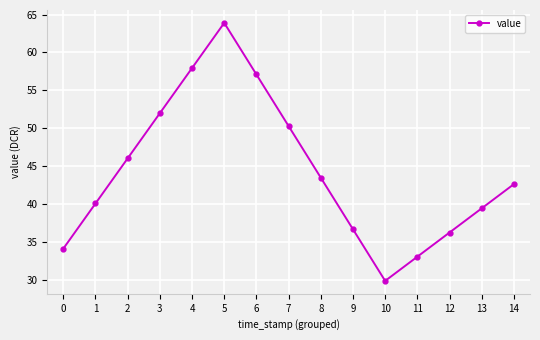

Between 7 and 10, which is larger?

7